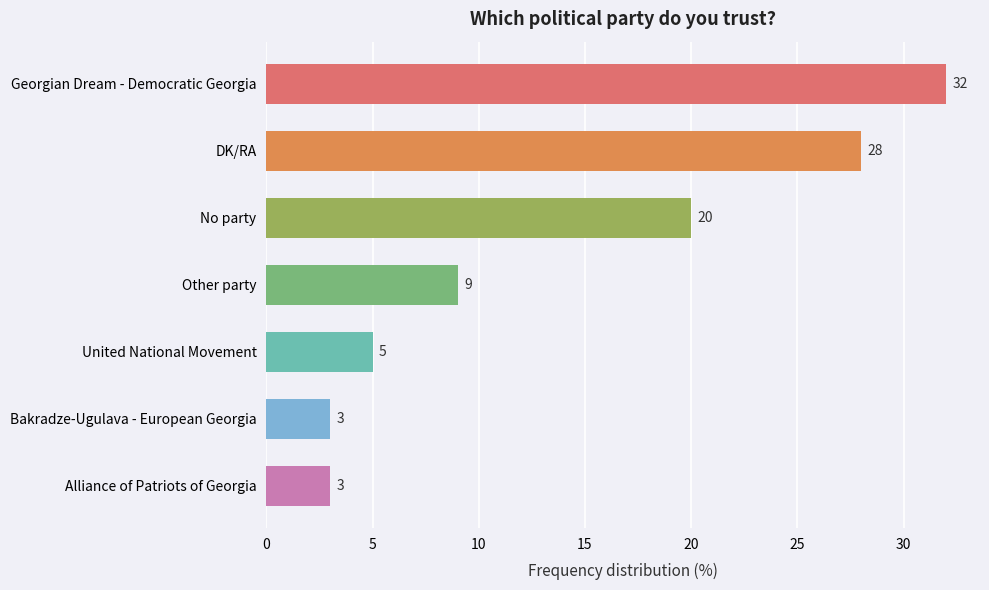

What is the change in value from No party to Georgian Dream - Democratic Georgia?

+12